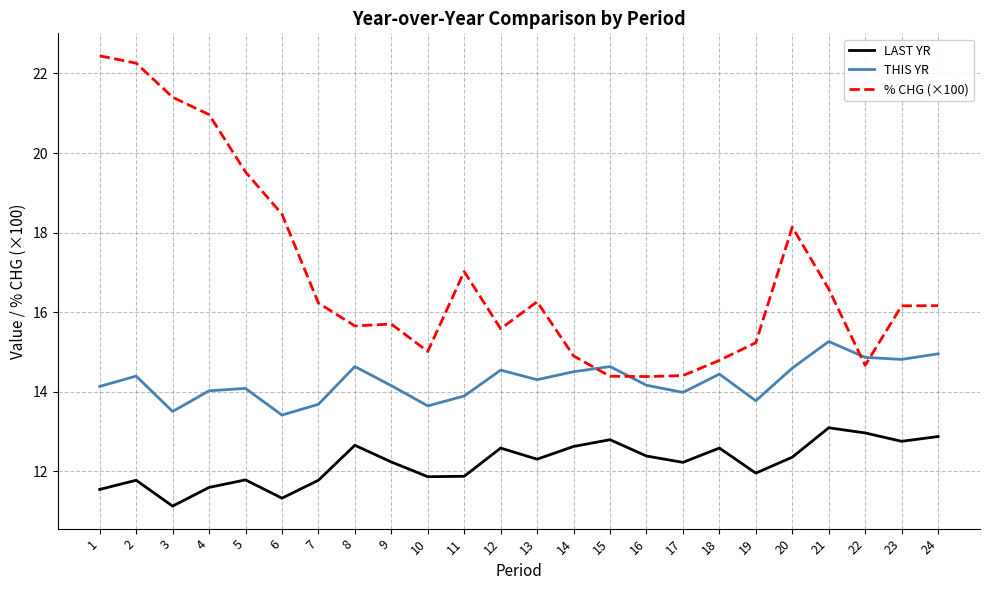

Rank the series by their average value, from lowest to highest.

LAST YR, THIS YR, % CHG (×100)